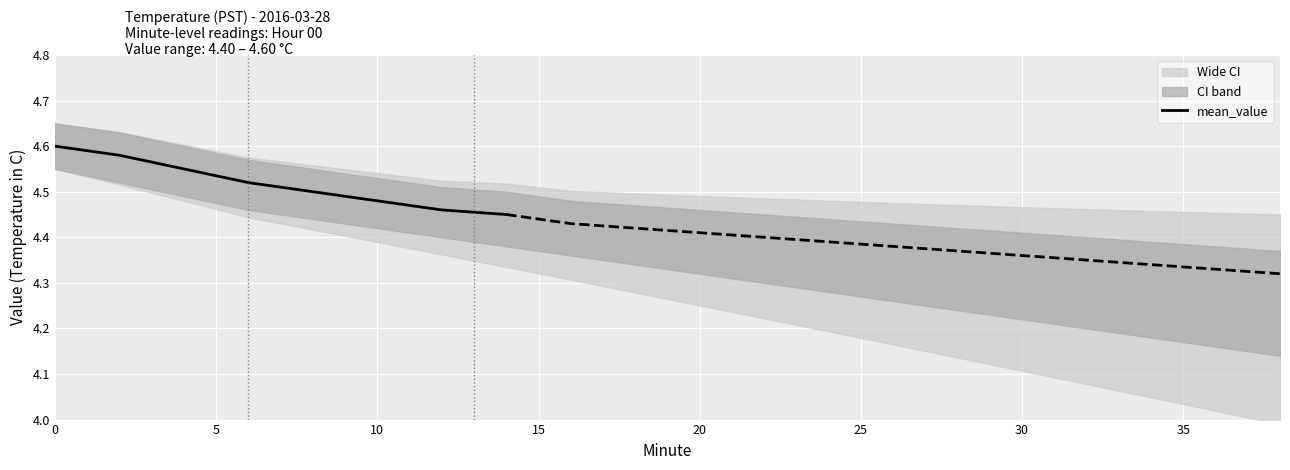

The value at 5 is 3.1. True or false?

False